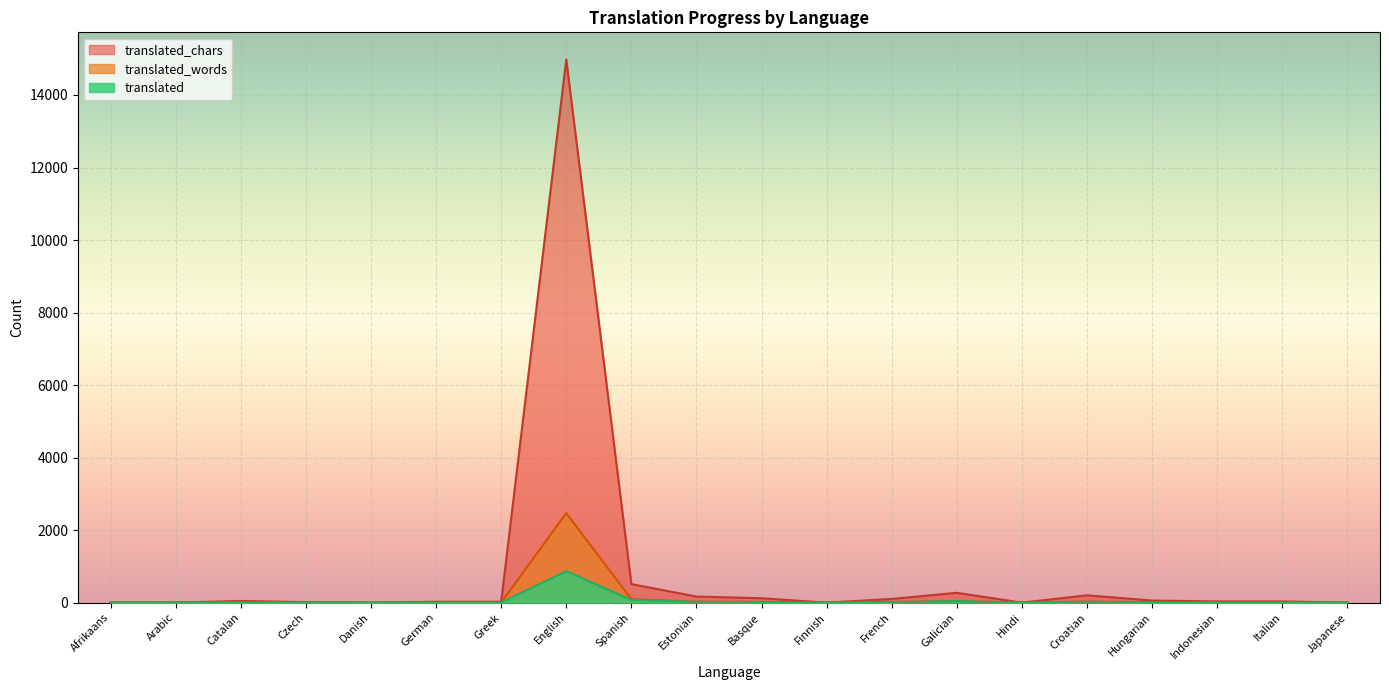

True or false: translated_words and translated_chars cross at least once.

False